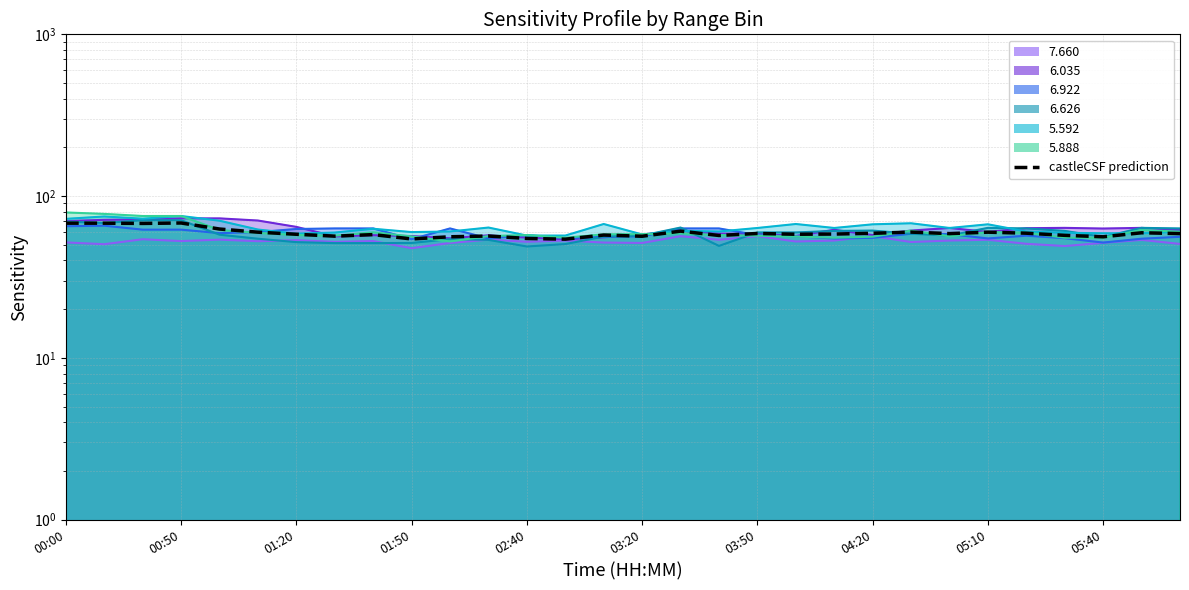

What is the average value?

59.2